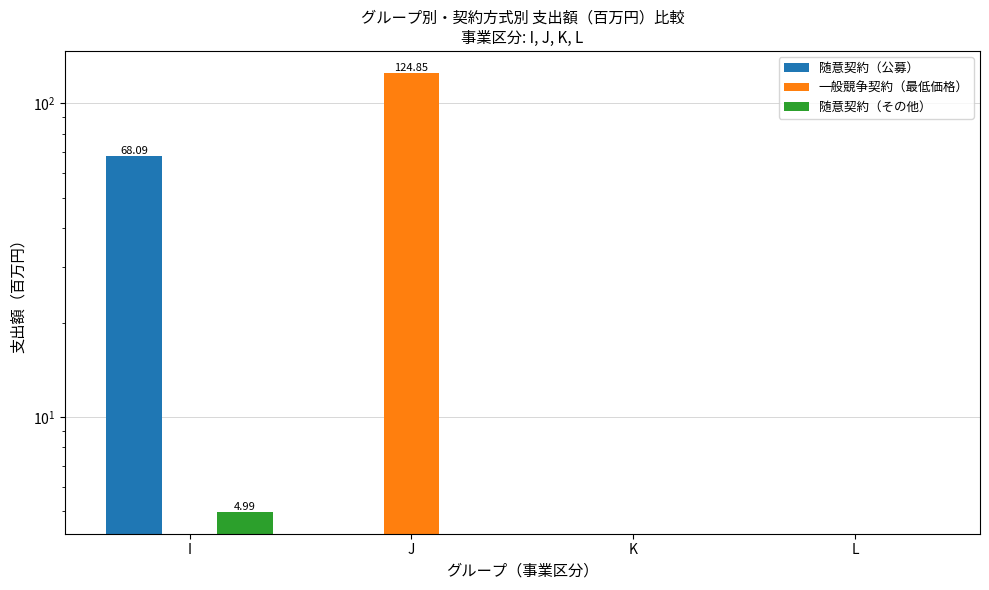

List the series in order of their peak value, highest first.

一般競争契約（最低価格）, 随意契約（公募）, 随意契約（その他）